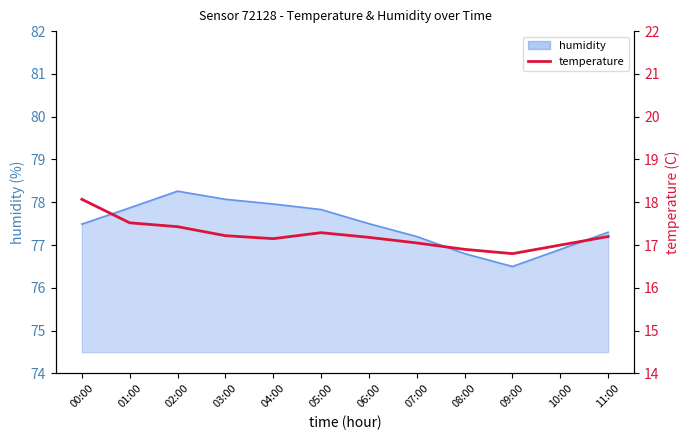

Reading right to left, transcribe all the data shown in this chart.

11:00=17.2	10:00=17.0	09:00=16.8	08:00=16.9	07:00=17.1	06:00=17.2	05:00=17.3	04:00=17.1	03:00=17.2	02:00=17.4	01:00=17.5	00:00=18.1